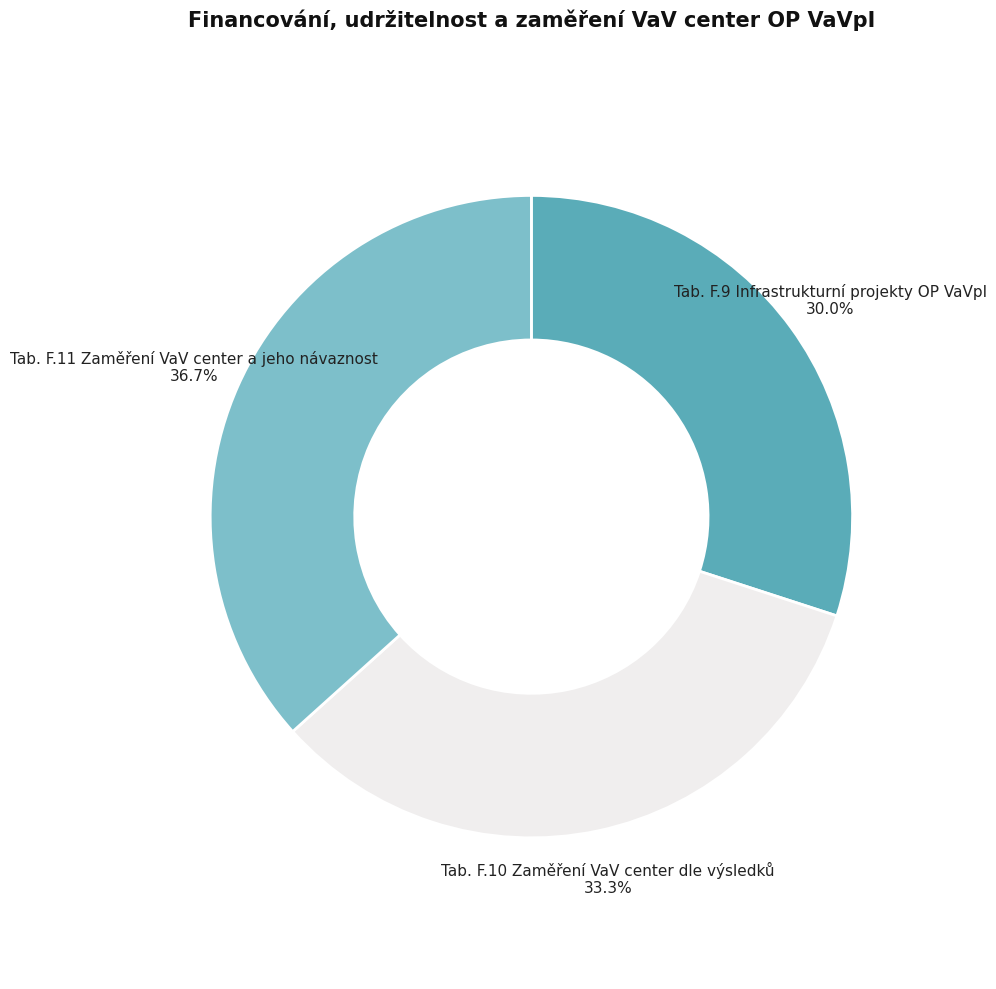

Combined, what portion of the pie is Tab. F.10 Zaměření VaV center dle výsledků and Tab. F.11 Zaměření VaV center a jeho návaznost?

70.0%